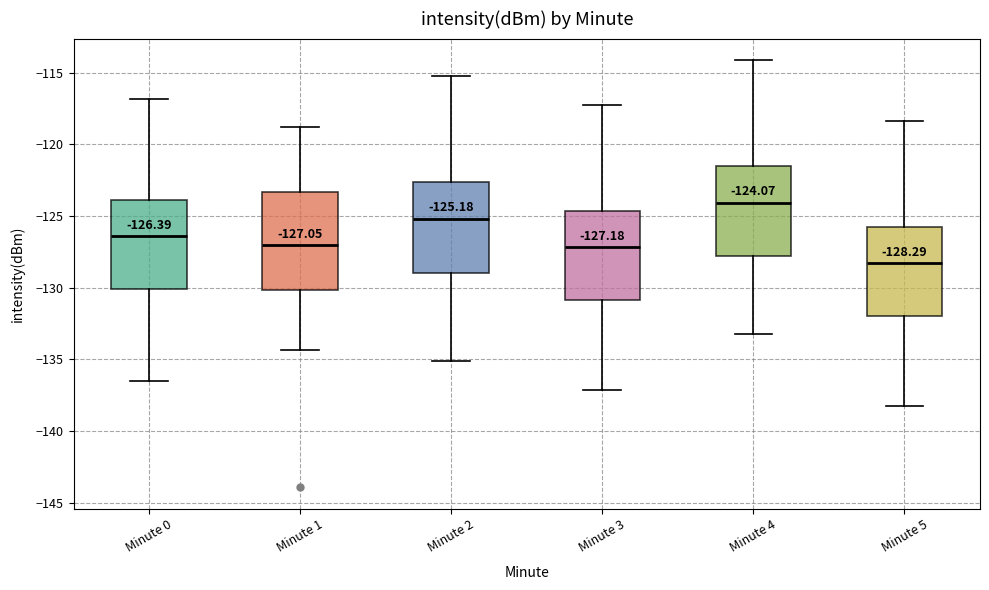

Which box has the highest median line?

Minute 4